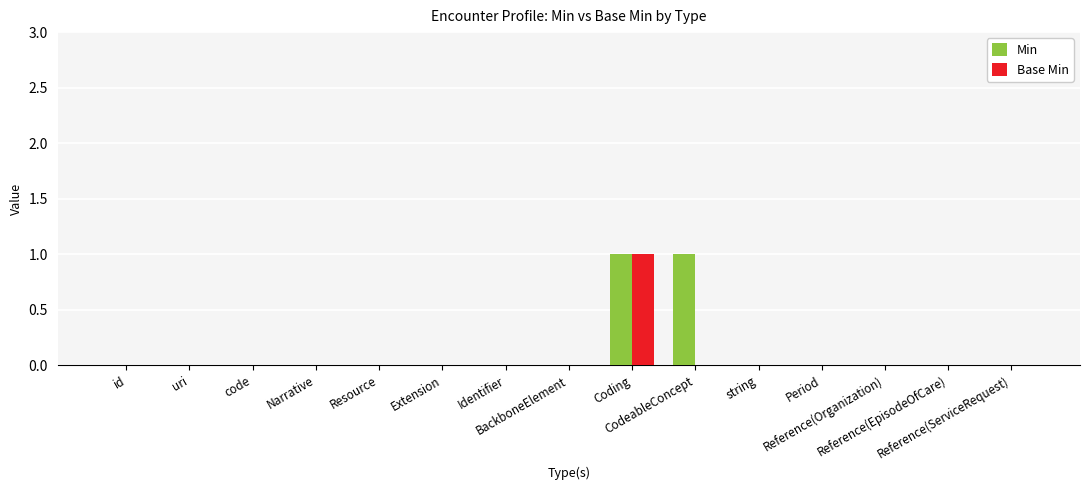

Reading left to right, what are all the values shown in this chart?

Min: 0	0	0	0	0	0	0	0	1	1	0	0	0	0	0
Base Min: 0	0	0	0	0	0	0	0	1	0	0	0	0	0	0